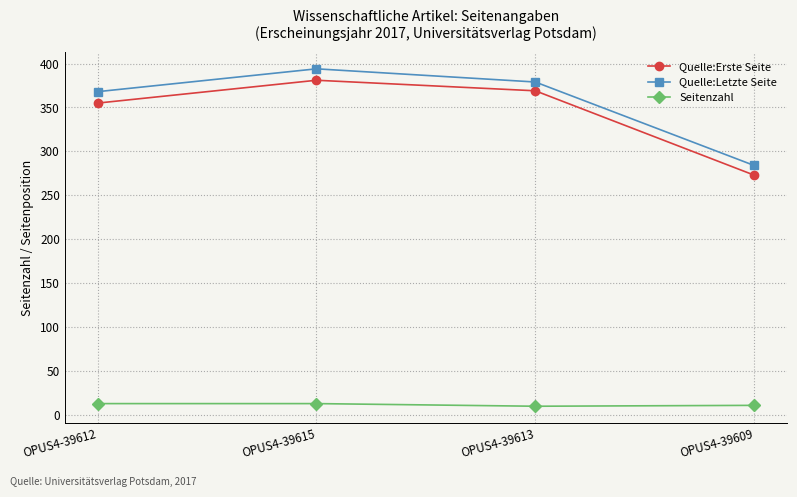

At which label is Quelle:Letzte Seite closest to 339?

OPUS4-39612